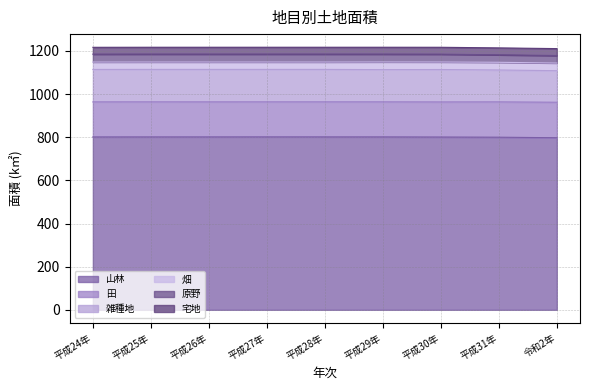

True or false: 田 and 雑種地 cross at least once.

False